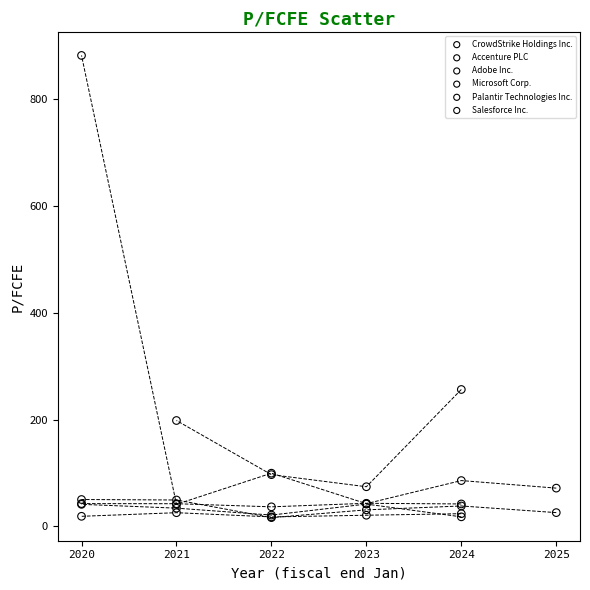

Which series has the widest spread of Y values?

CrowdStrike Holdings Inc.